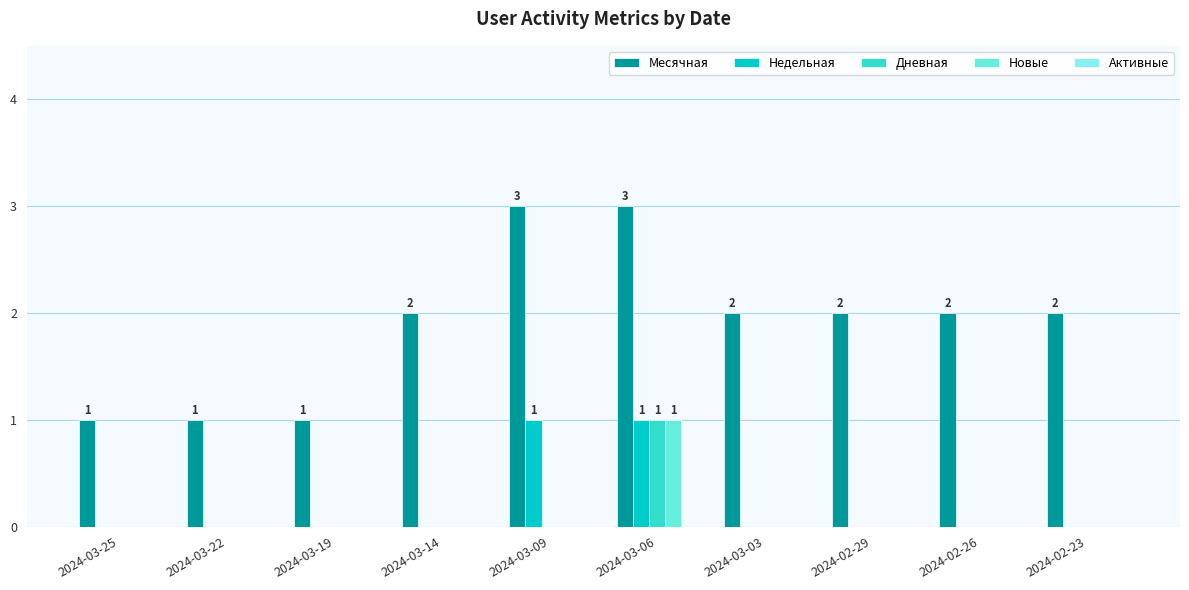

How many groups of bars are there?

10